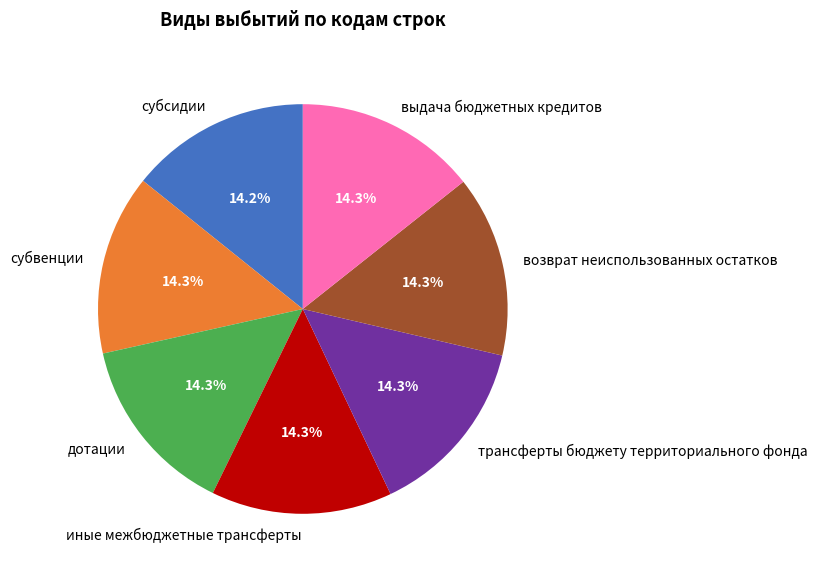

Is выдача бюджетных кредитов the majority of the pie?

No